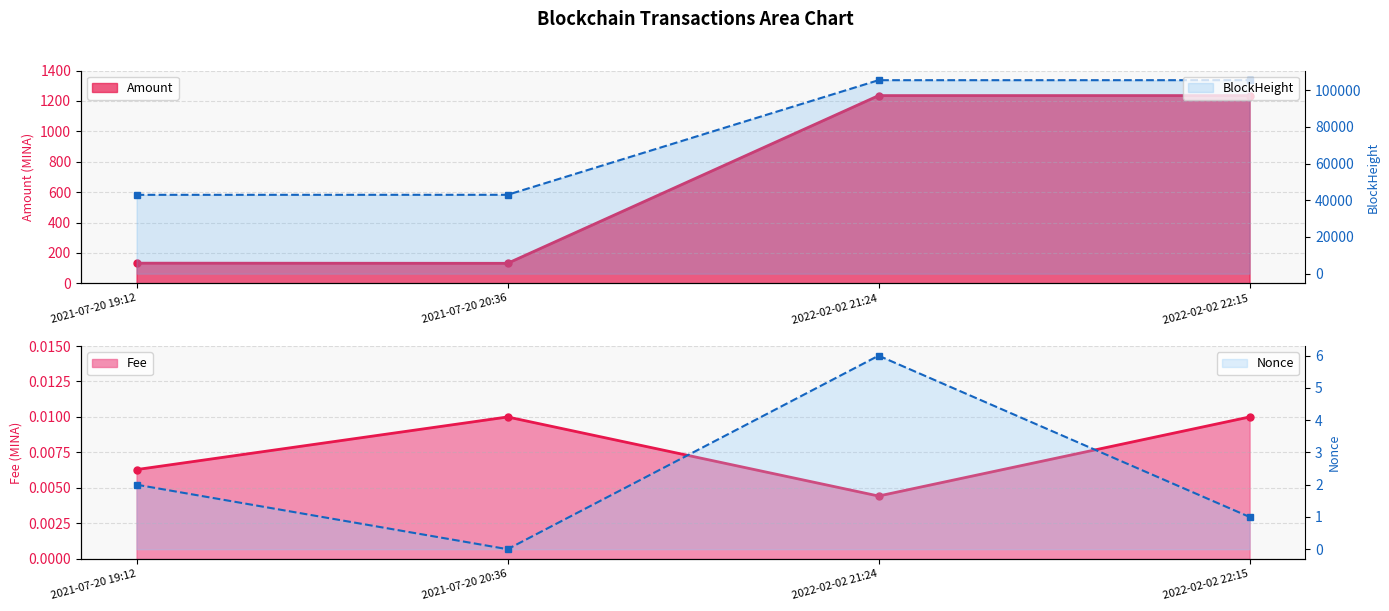

At which category does Fee reach its first local peak?

2021-07-20 20:36